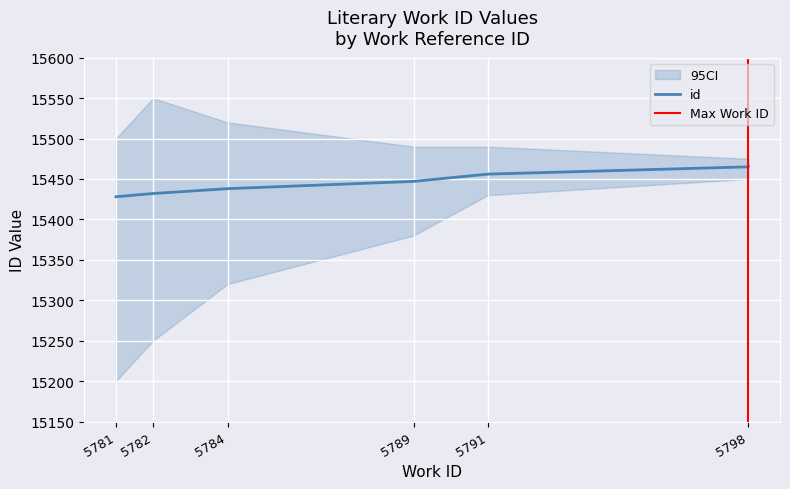

How many lines are shown in the chart?

1